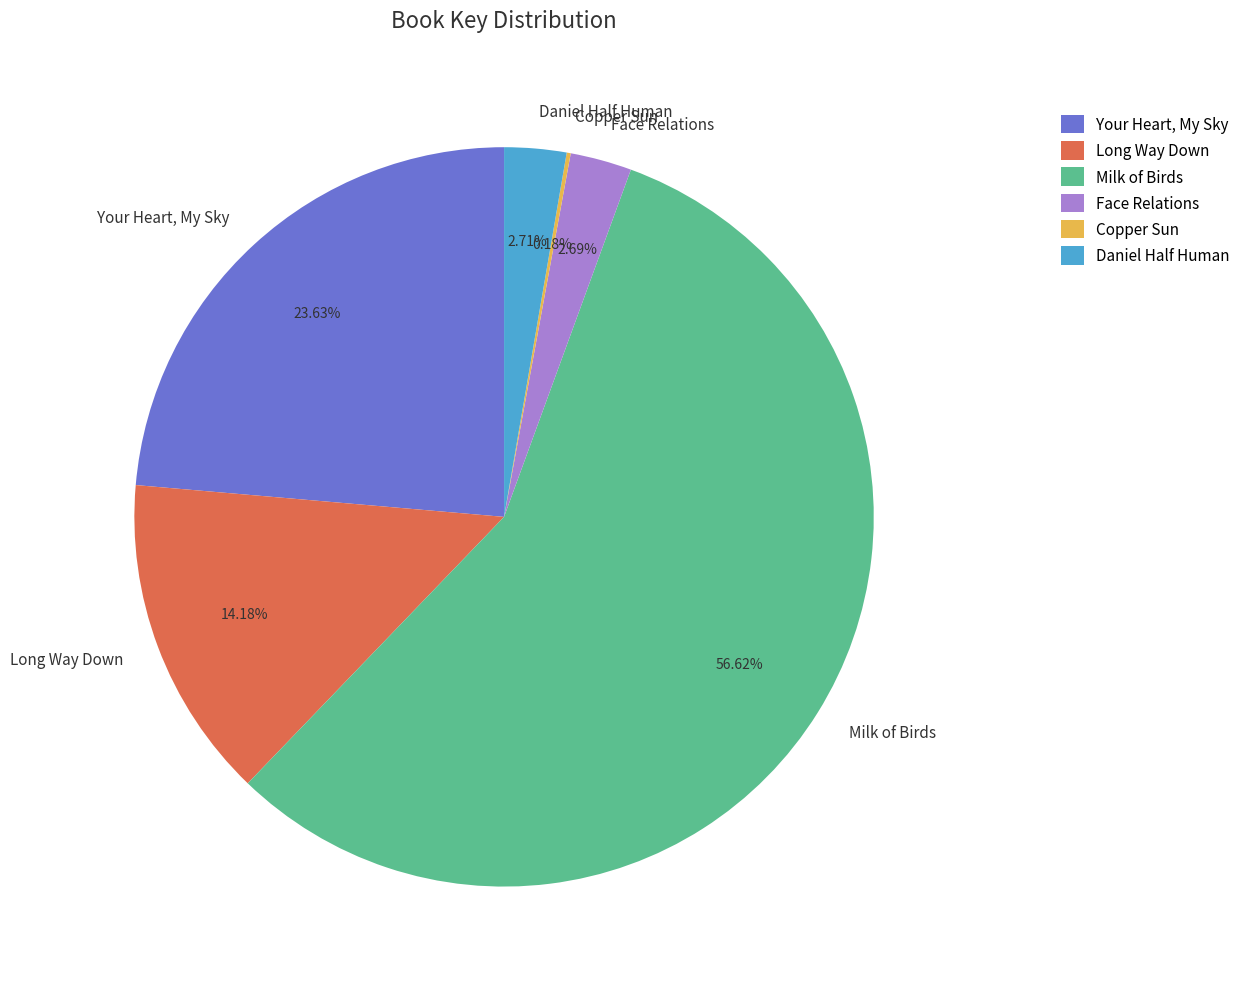

To the nearest percent, what is the average slice percentage?

17%